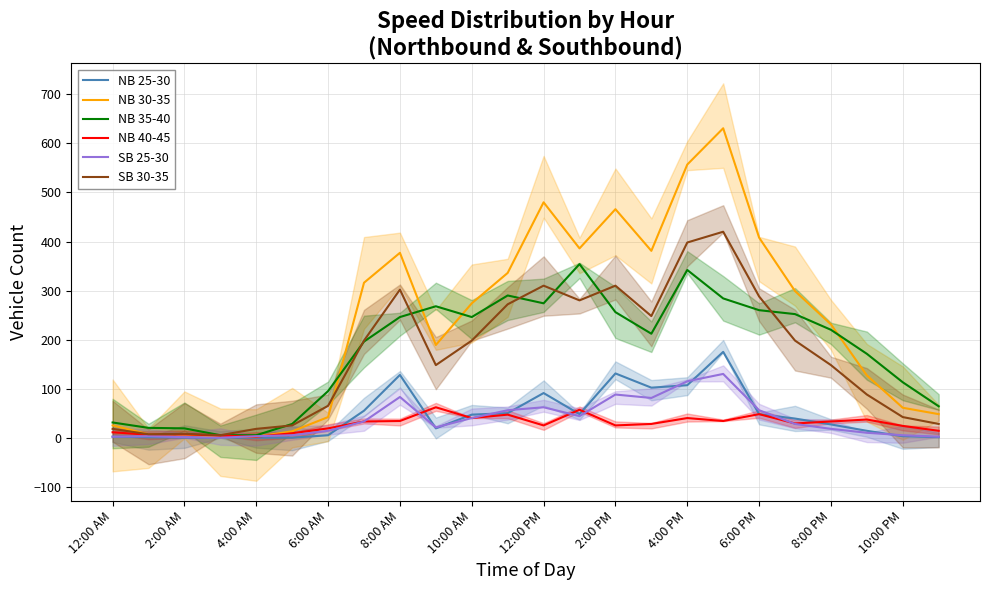

True or false: NB 30-35 and NB 40-45 cross at least once.

False